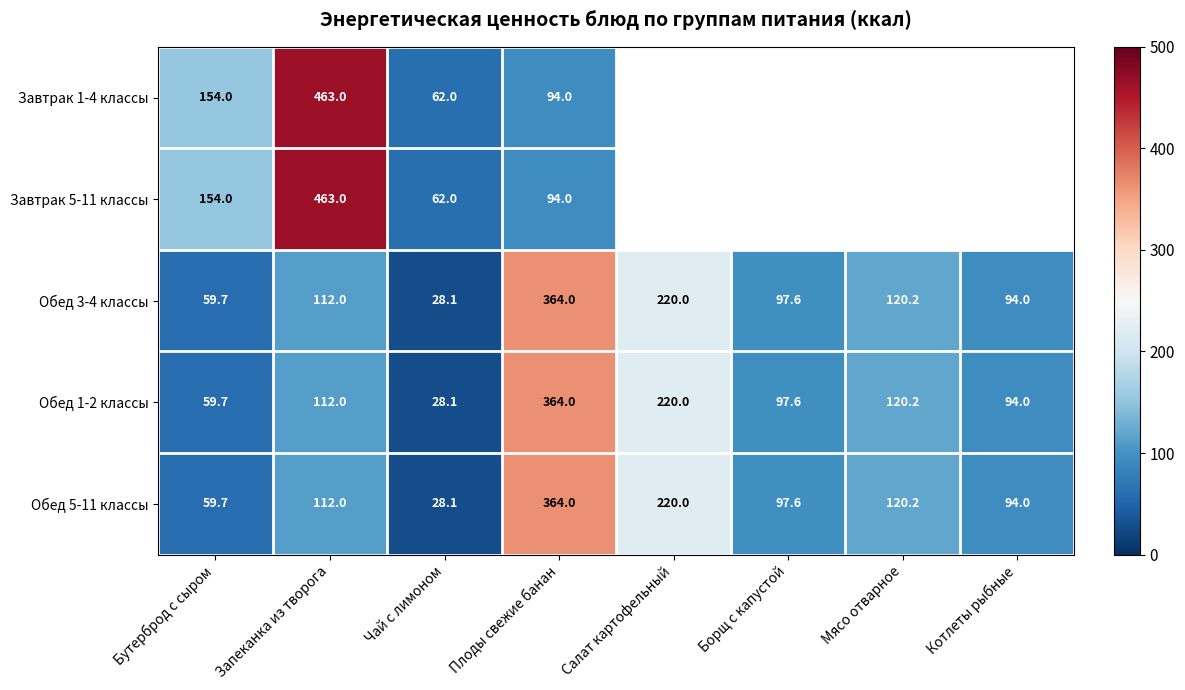

Read the Обед 1-2 классы value at Мясо отварное.

120.2